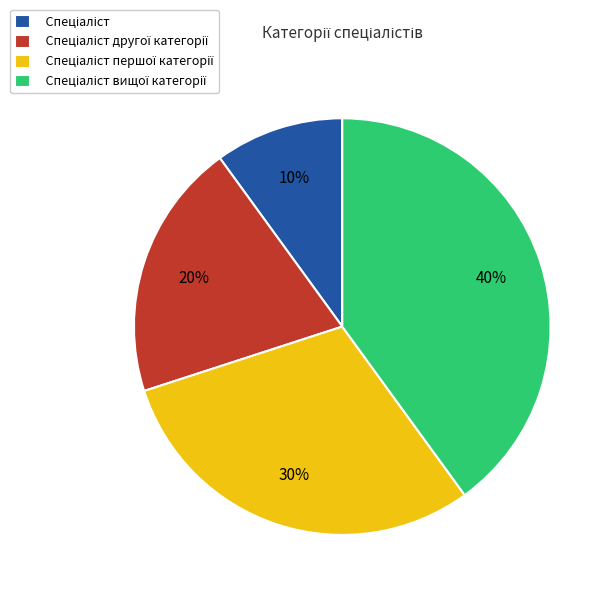

Is there any slice that represents more than half of the pie?

No